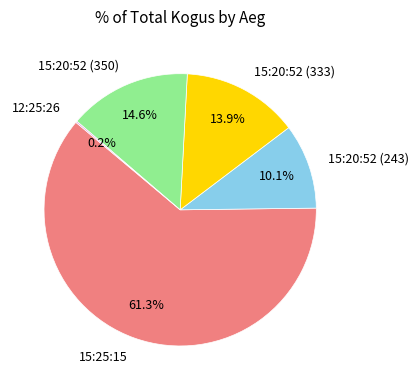

What is the total percentage of 15:20:52 (243) and 15:20:52 (350)?

24.7%